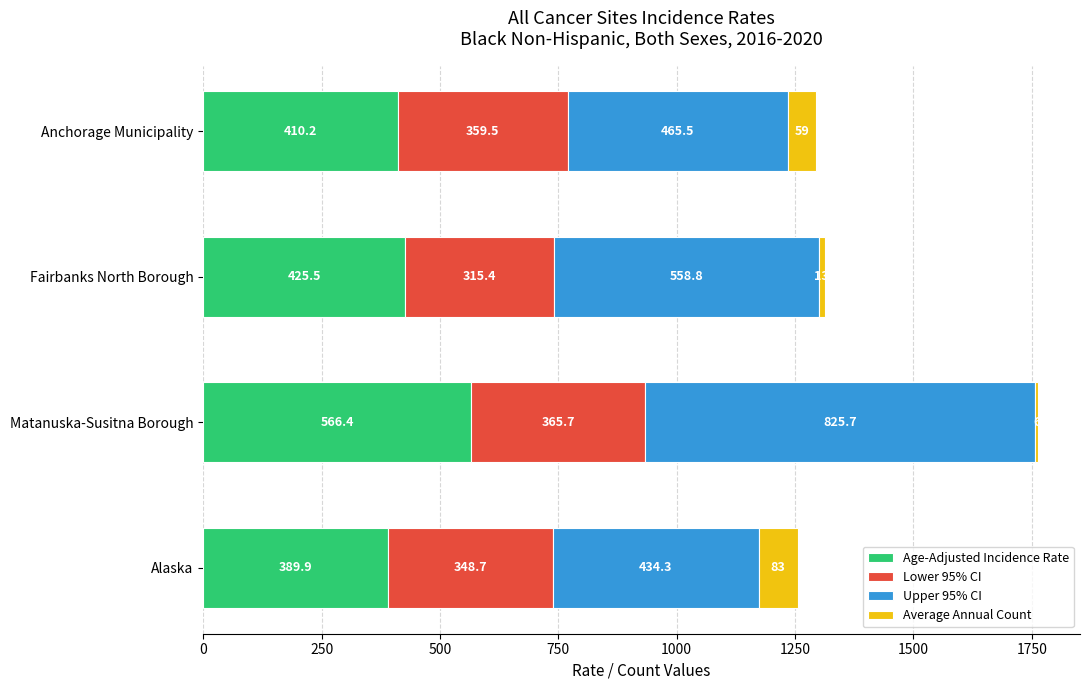

What are all the series names shown in the legend?

Age-Adjusted Incidence Rate, Lower 95% CI, Upper 95% CI, Average Annual Count